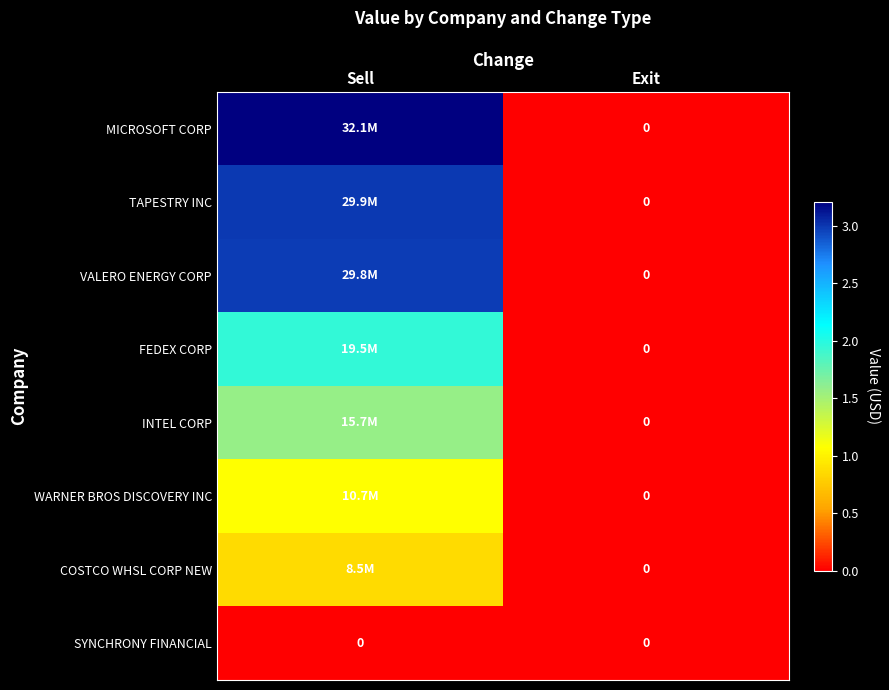

How many COSTCO WHSL CORP NEW values are between 0 and 8541195?

2